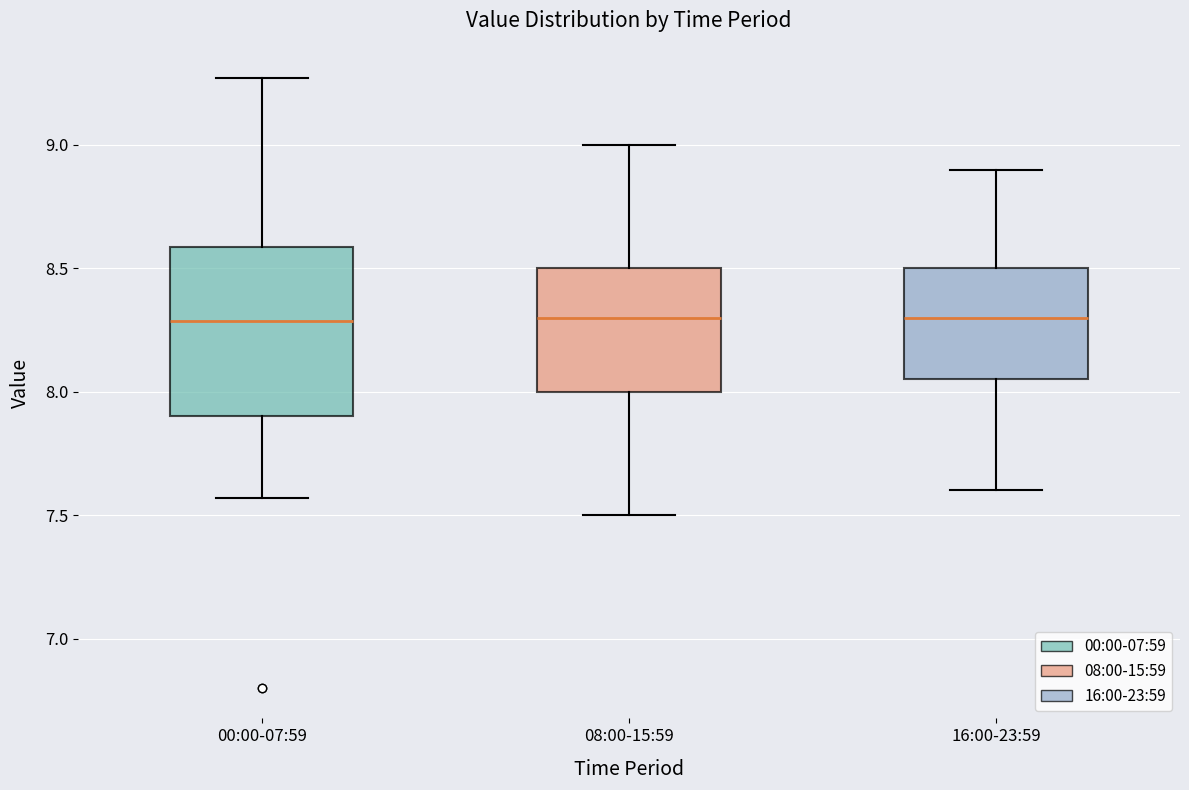

Where is the lower edge of the box for 00:00-07:59 on the y-axis? The values are not printed on the chart, so give them approximately, as read against the axis.

7.90